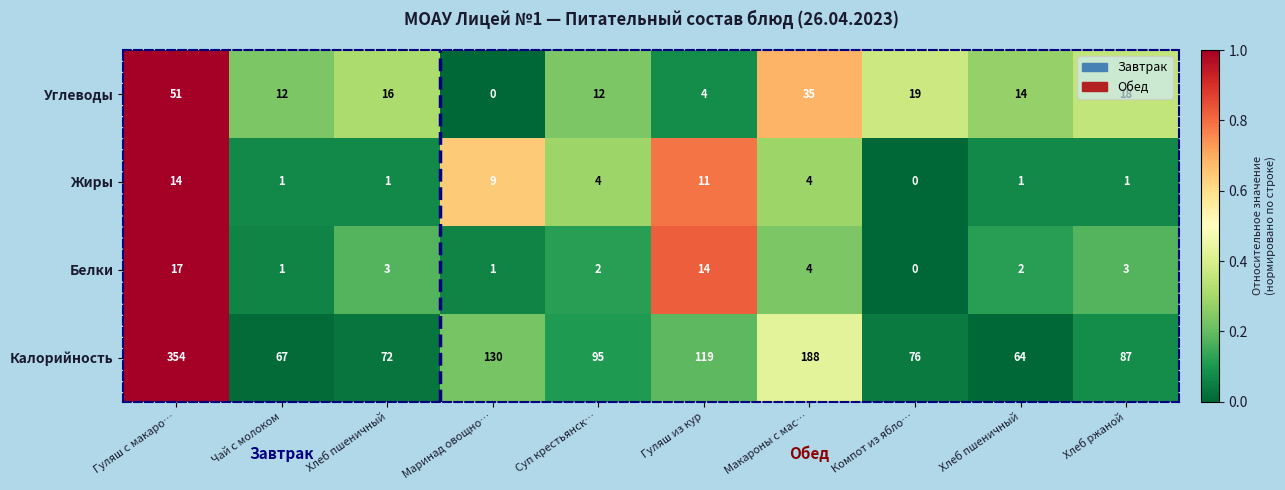

How many distinct data groups are displayed?

4